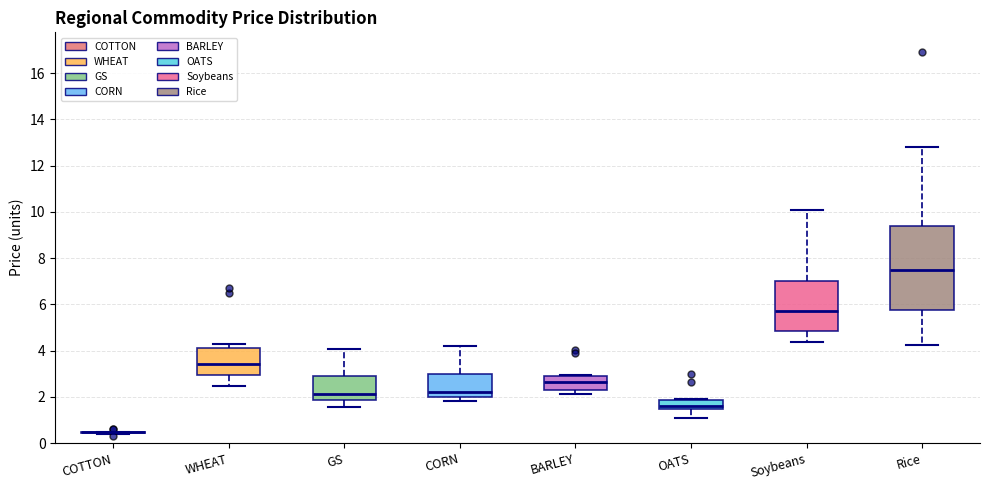

Which box is the tallest, from its lower edge to its upper edge?

Rice